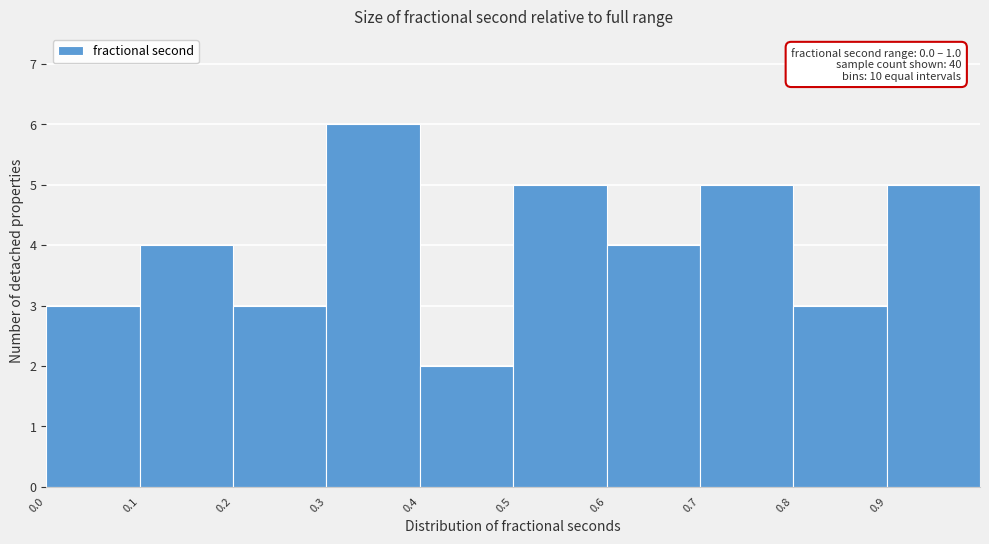

Over which range of the x-axis is the bar tallest?

0.3 to 0.4